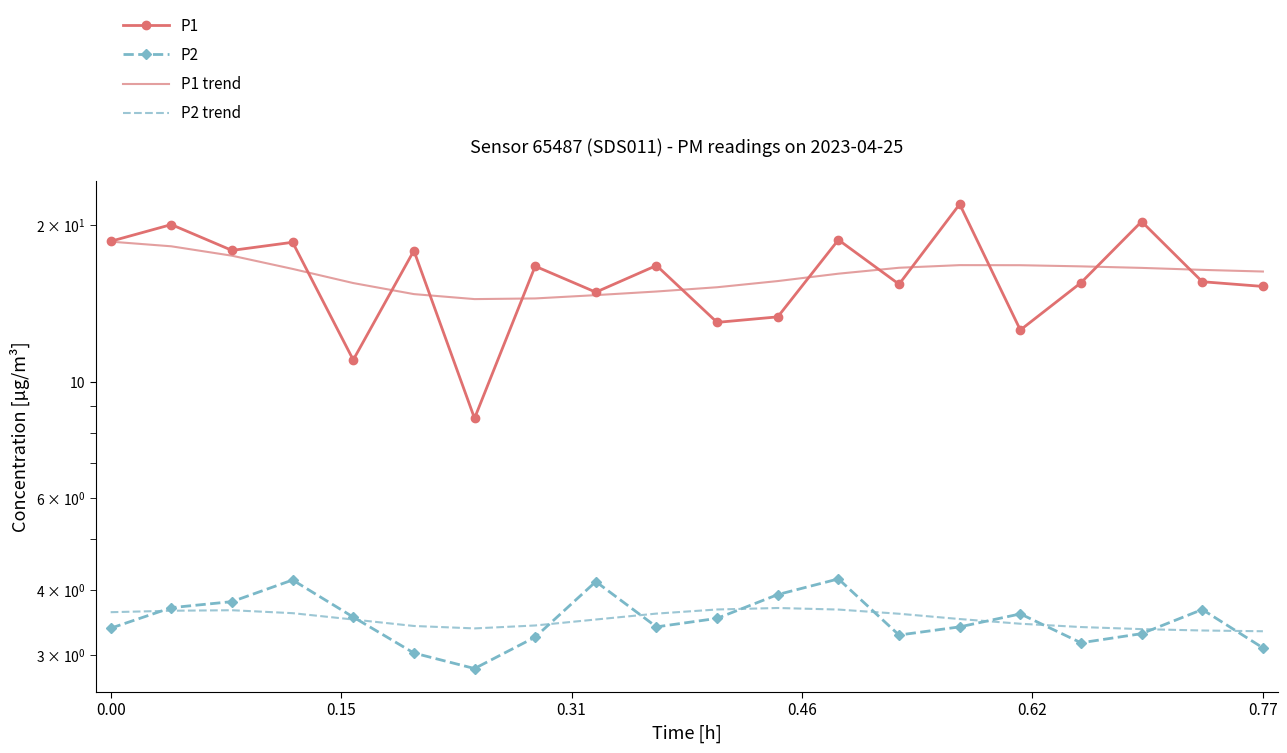

The value of P1 trend at 18 is 26.6. True or false?

False